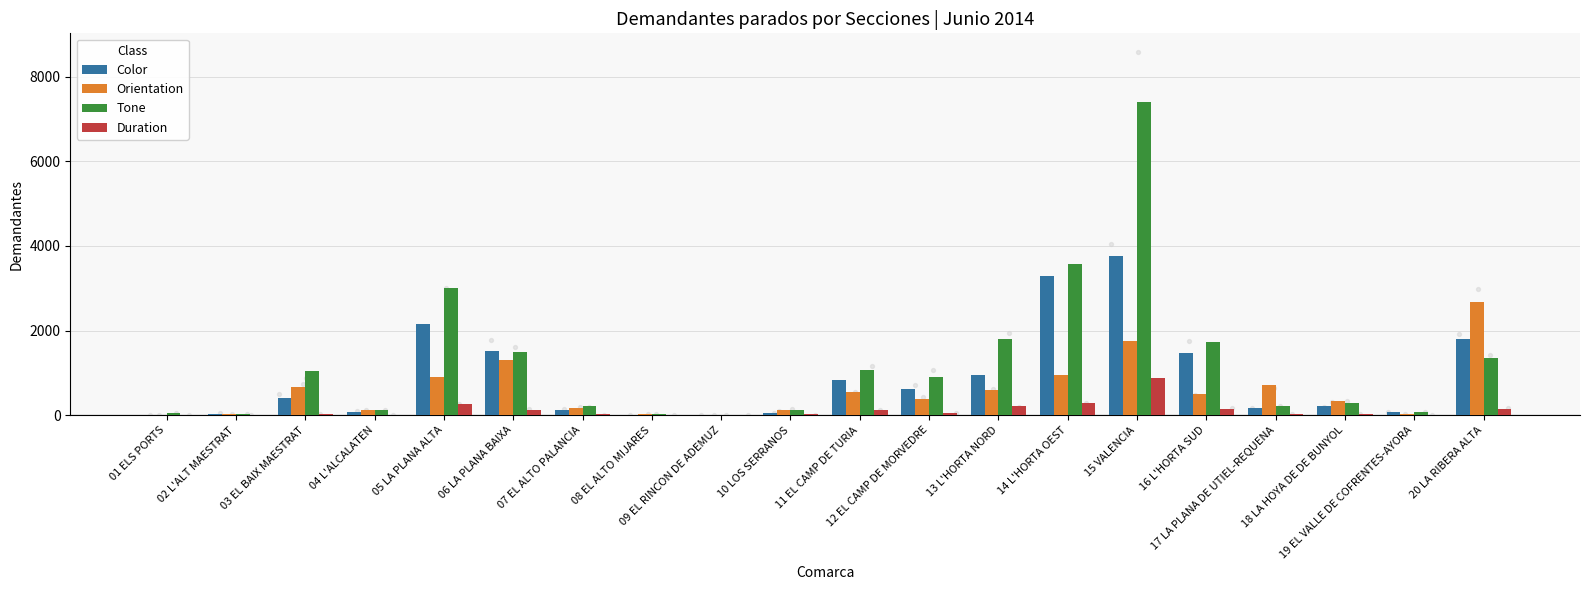

Which series has the largest total across all categories?

Tone